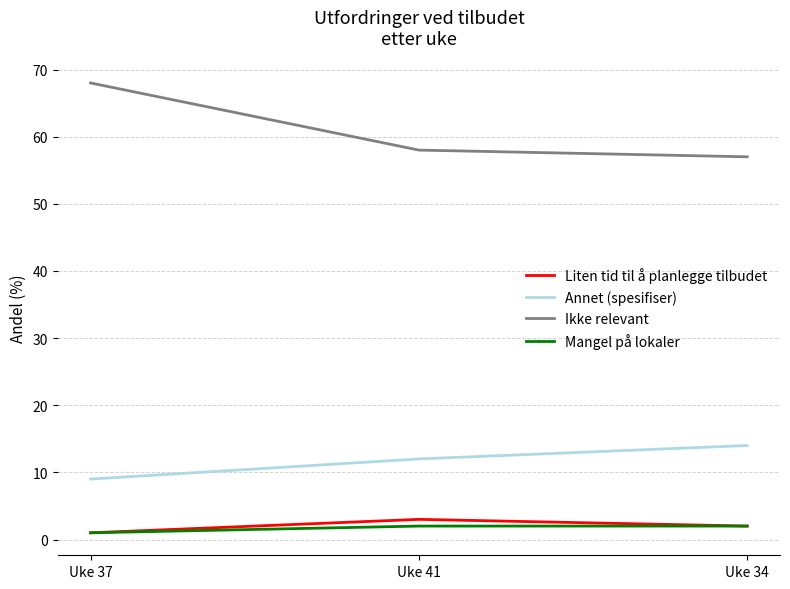

Which label corresponds to the largest value in the chart?

Uke 37